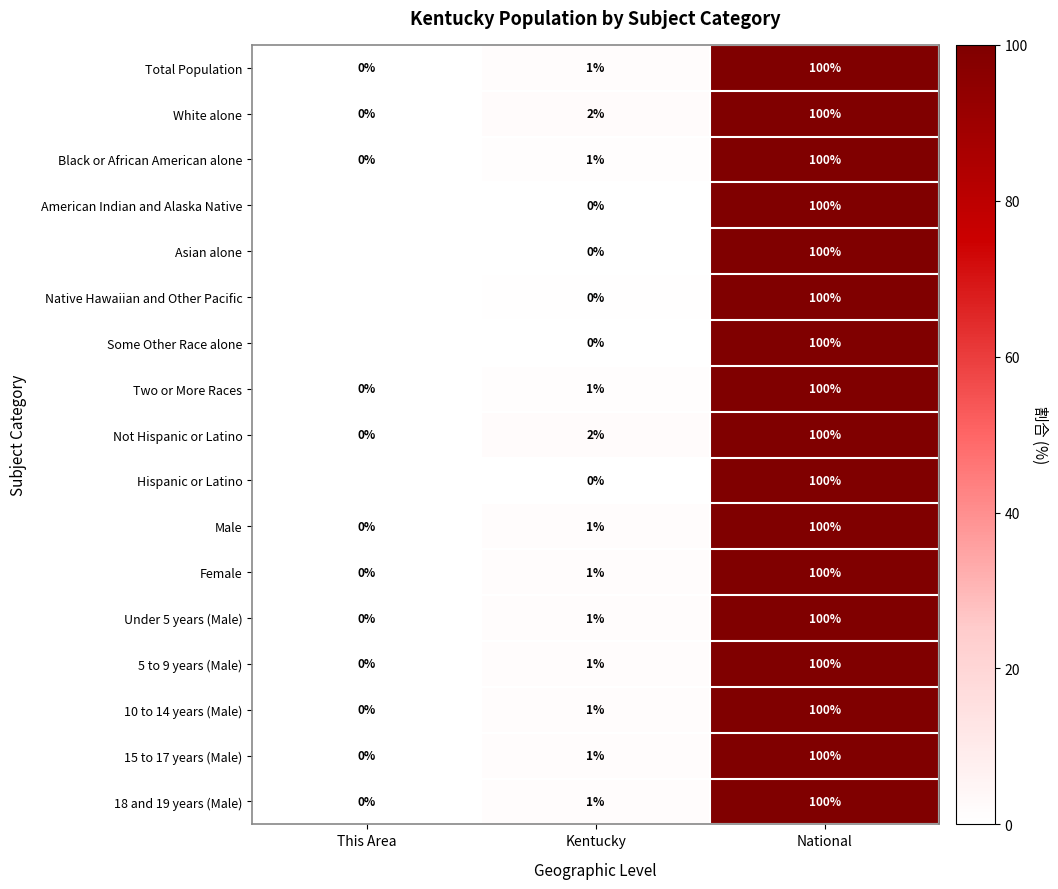

List the labels in order of 5 to 9 years (Male) value, smallest first.

This Area, Kentucky, National